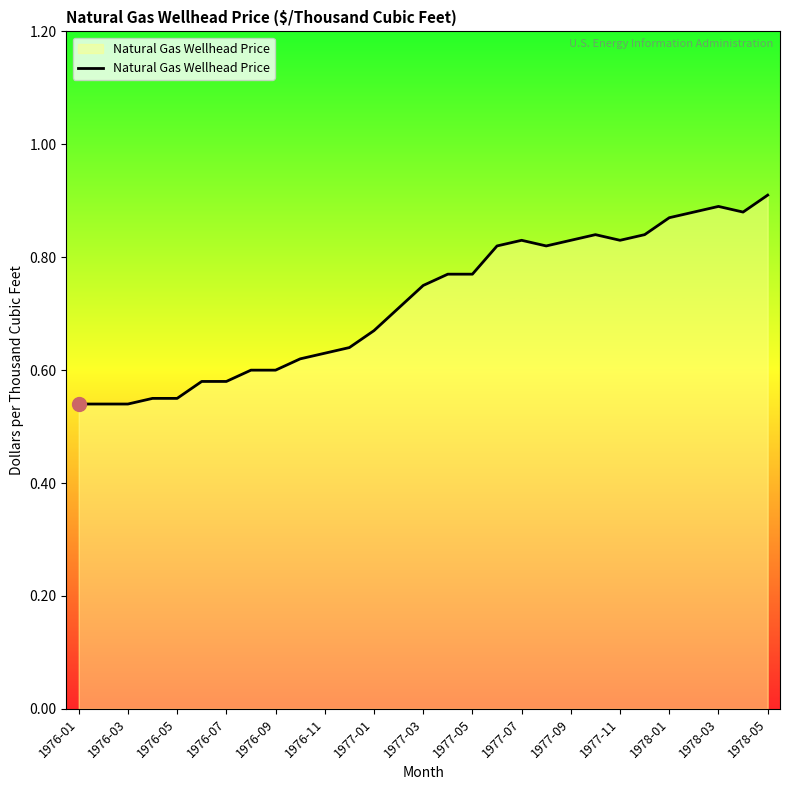

What is the difference between the maximum and minimum values?

0.4